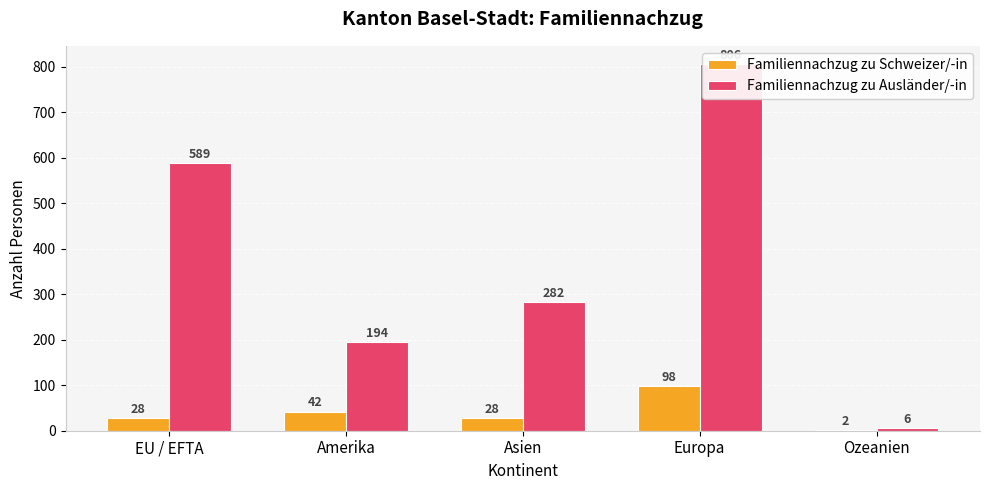

Between EU / EFTA and Ozeanien, which series saw the biggest shift?

Familiennachzug zu Ausländer/-in